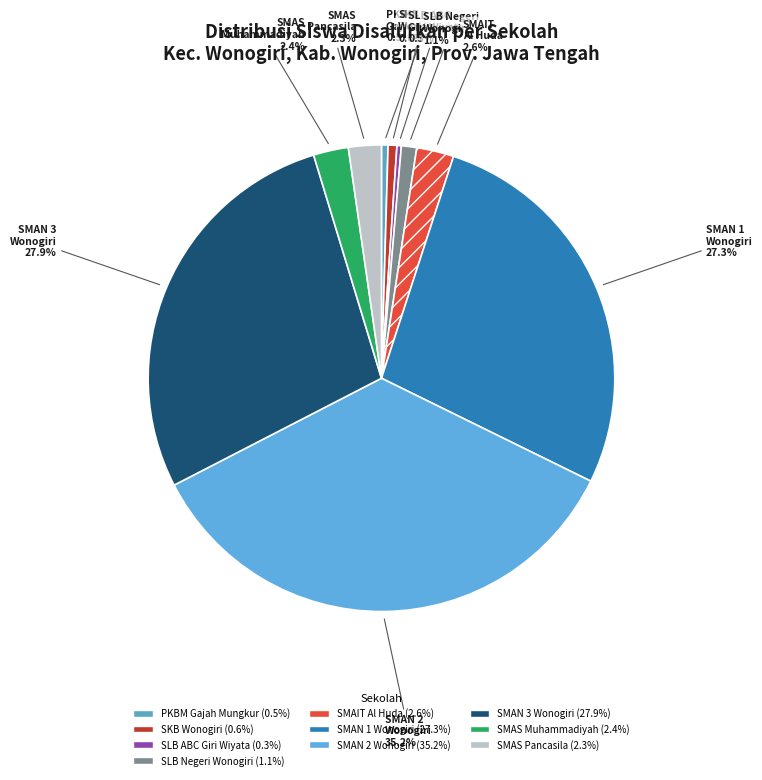

Is the sum of SMAN 3 Wonogiri and SKB Wonogiri greater than half?

No